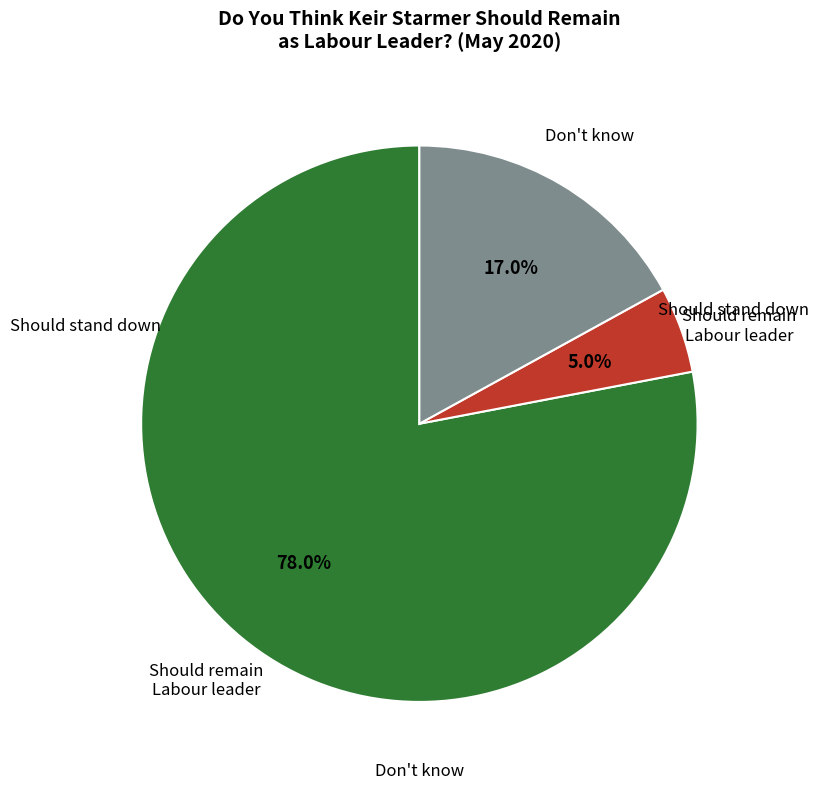

Does any single category account for the majority?

Yes